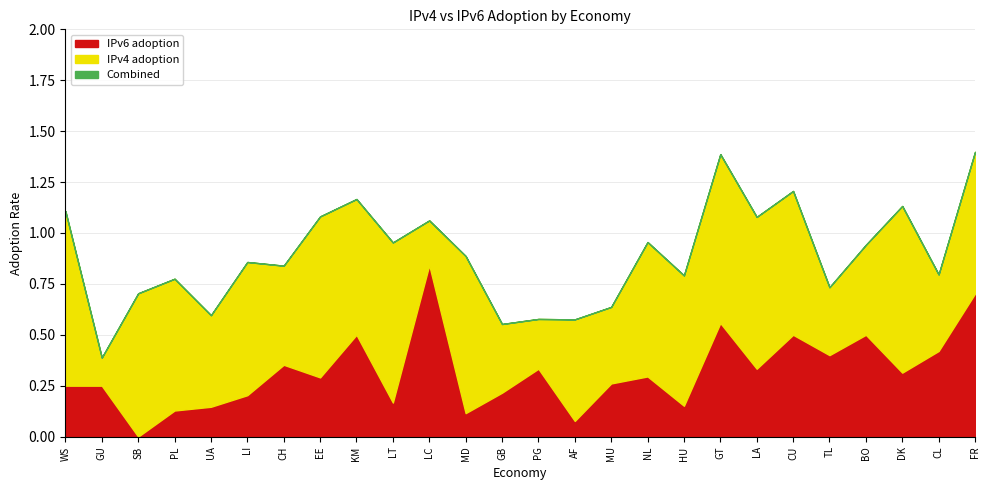

Where is Combined nearest to the value 0?

GU